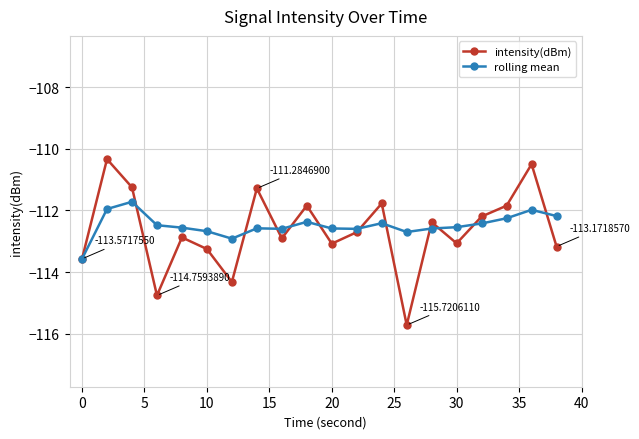

What is the greatest value displayed?

-110.3